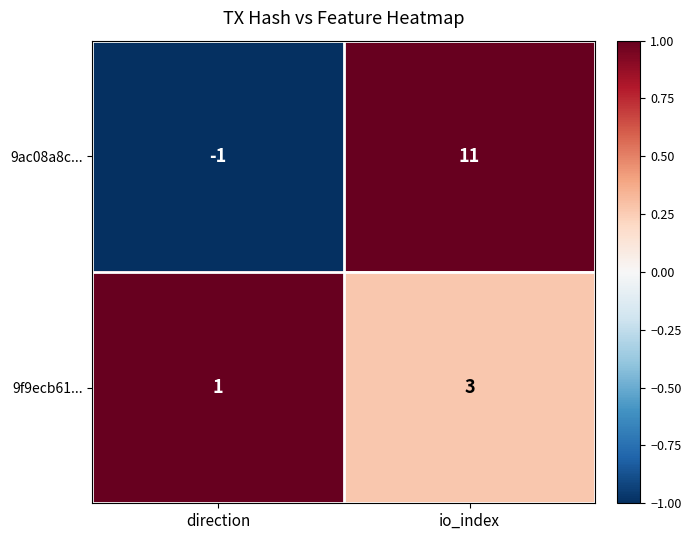

The 9ac08a8c... series shows 19 at io_index. True or false?

False